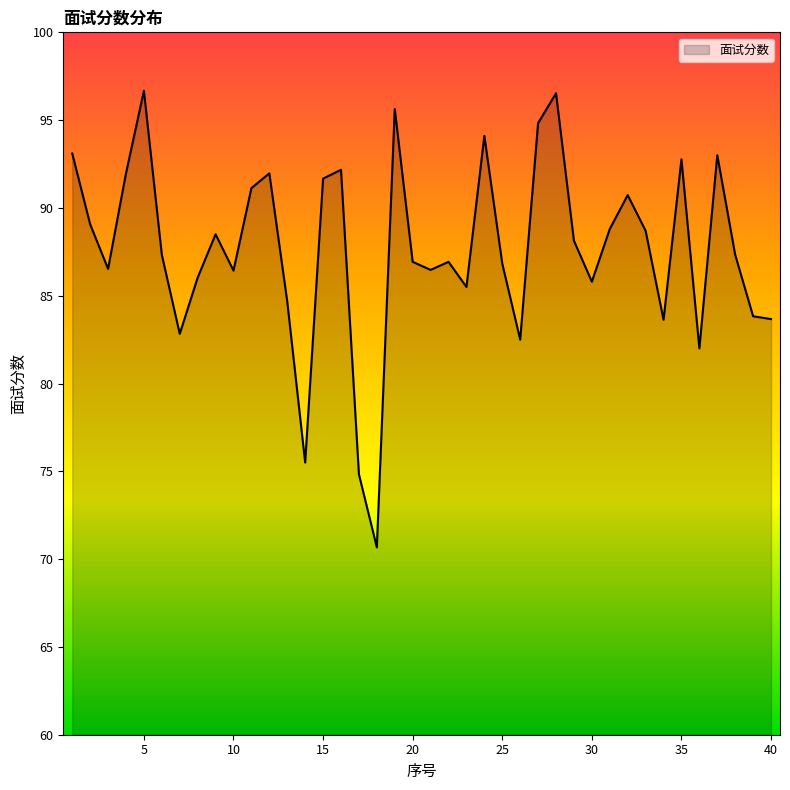

What is the difference between the maximum and minimum values?

26.0